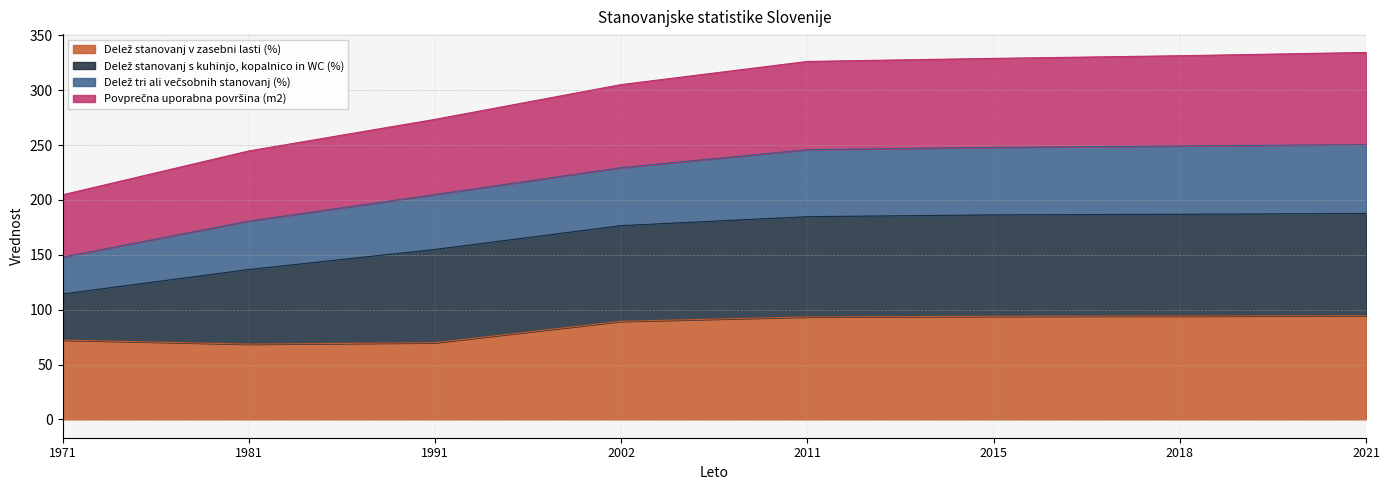

What is the total value across all series at 2018?

331.5